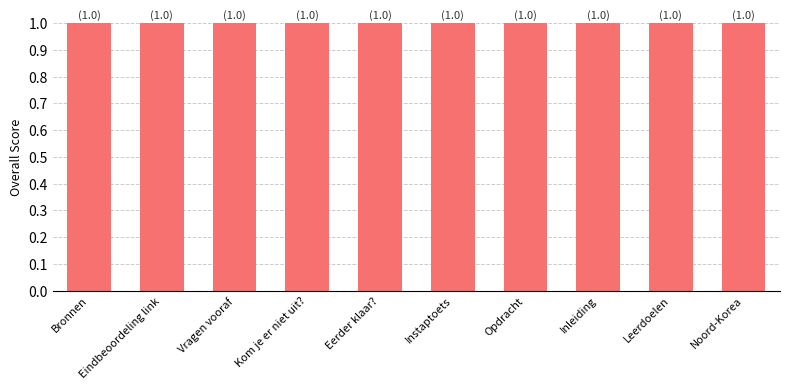

What is the label of the 2nd bar from the right?

Leerdoelen